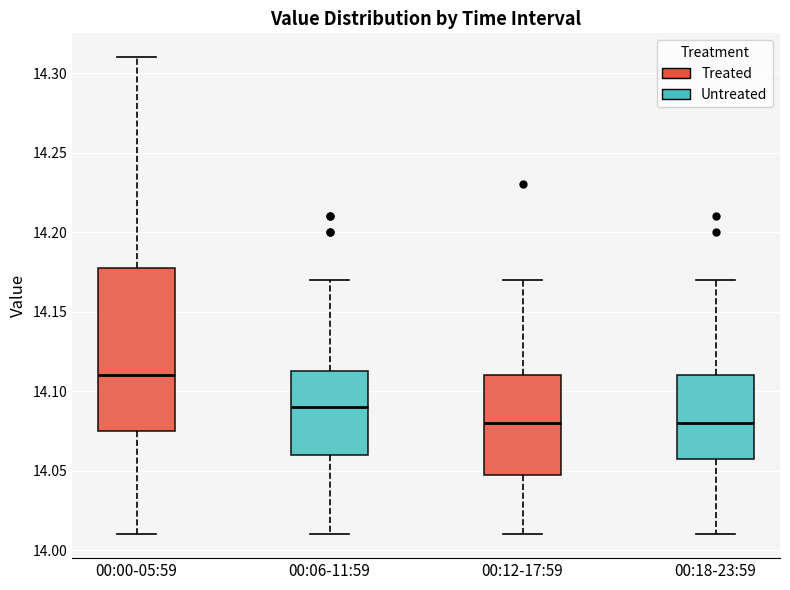

Which box is the tallest, from its lower edge to its upper edge?

00:00-05:59